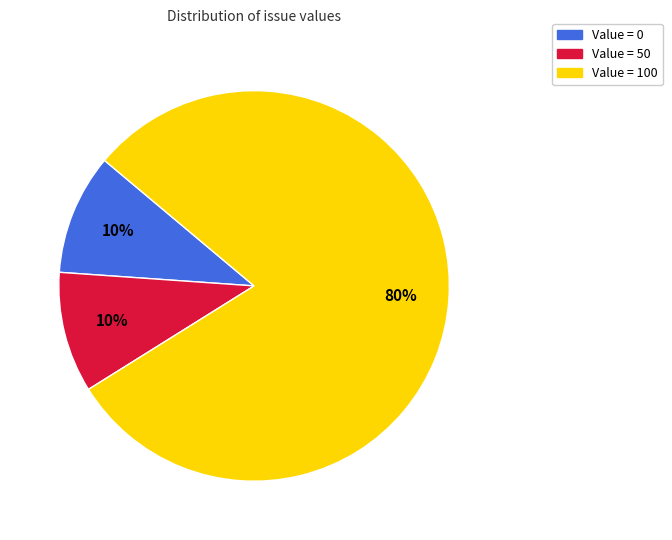

What percentage is the Value = 50 slice, to the nearest percent?

10%